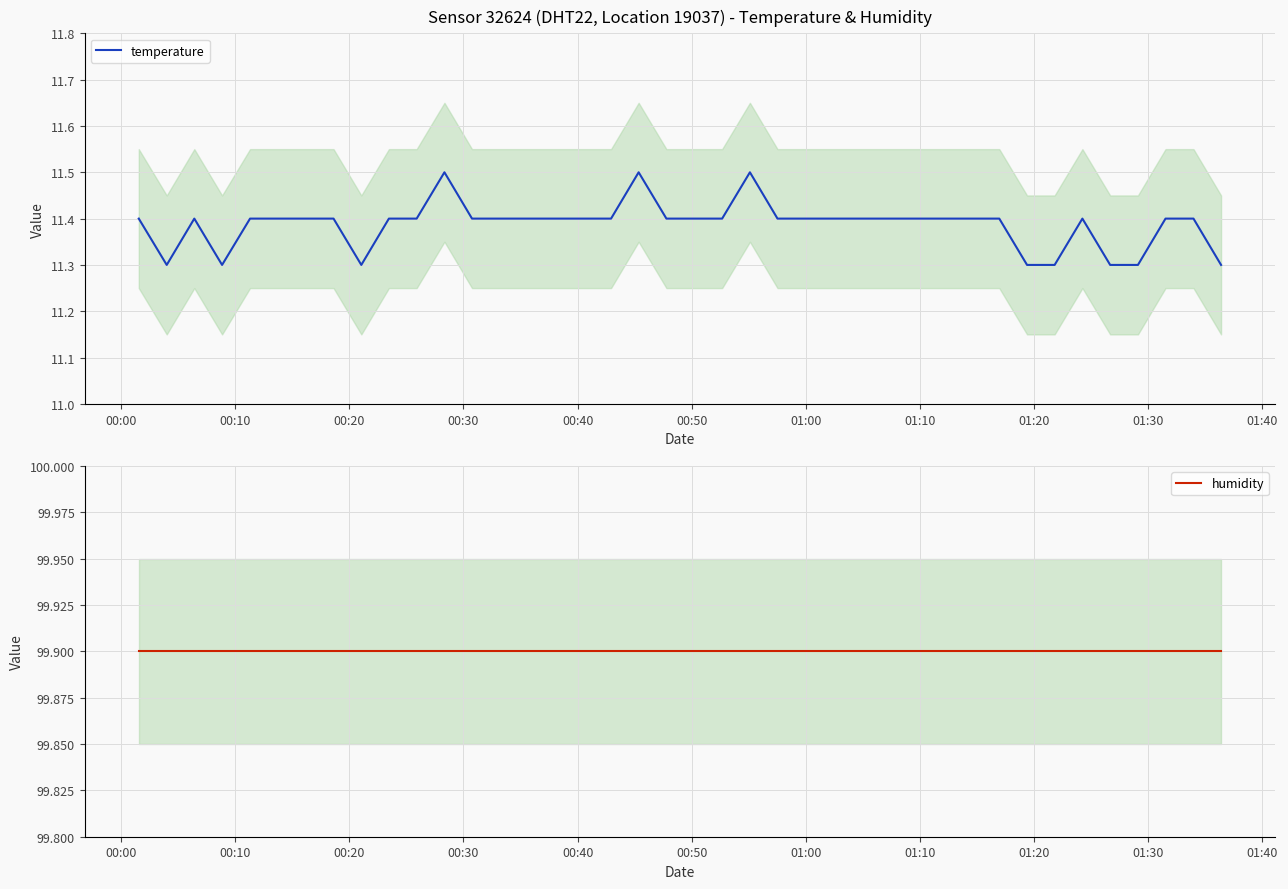

List the series in order of their overall mean, highest first.

humidity, temperature